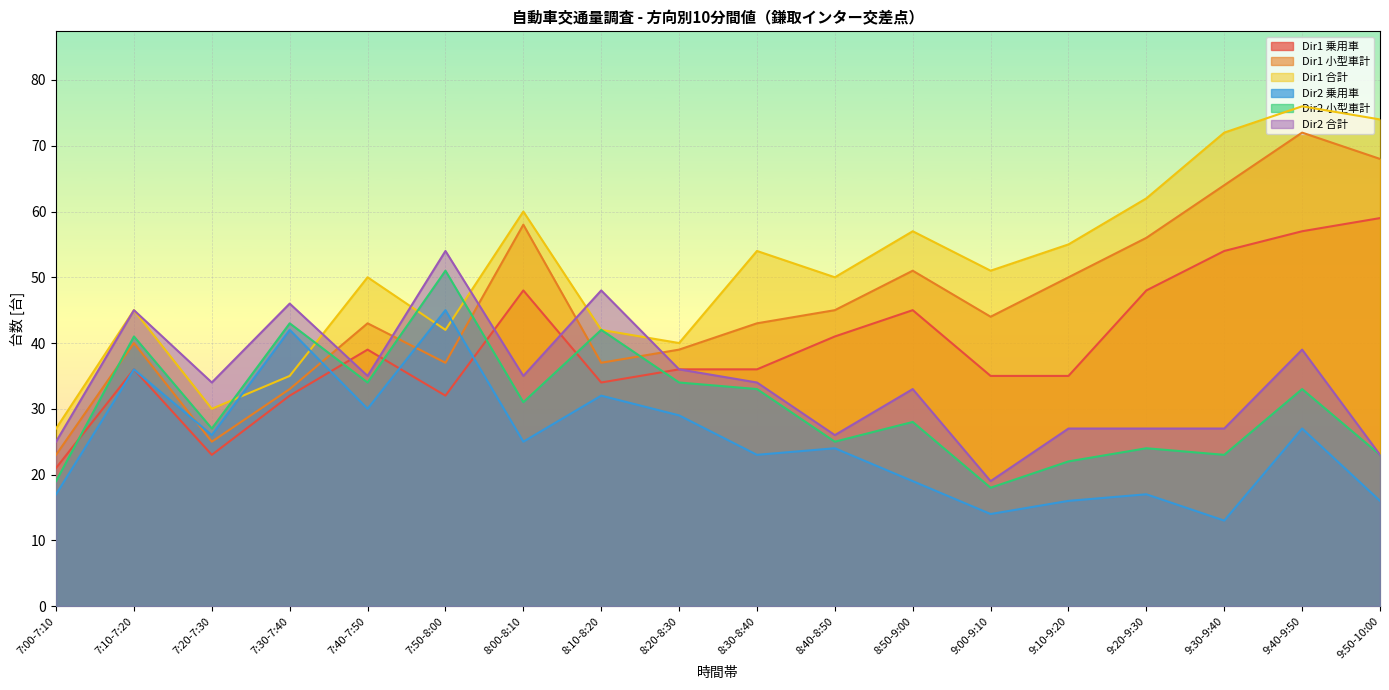

Does the chart display data point markers on the line(s)?

No